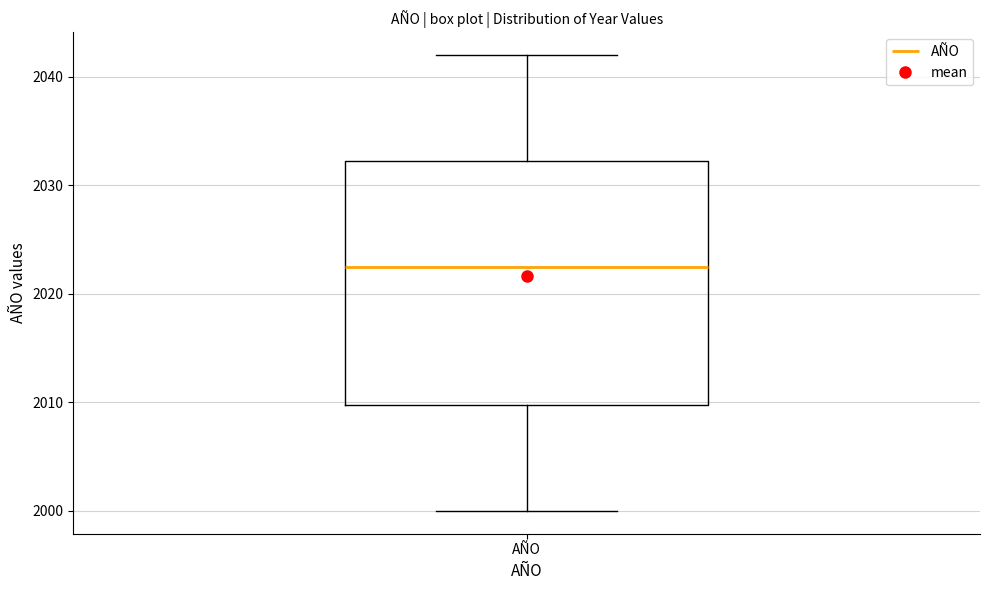

Where does the median line of the box for AÑO sit on the y-axis? The values are not printed on the chart, so give them approximately, as read against the axis.

2023